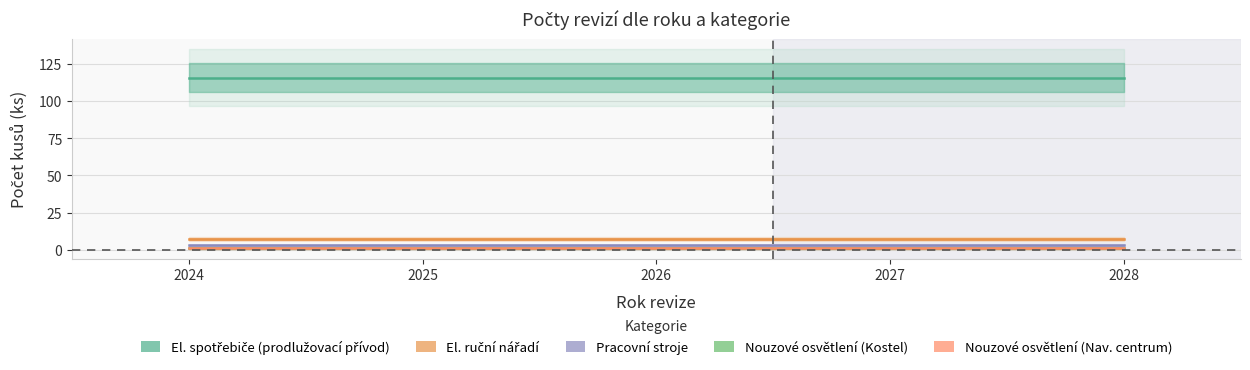

True or false: Nouzové osvětlení (Kostel) and El. ruční nářadí intersect in this chart.

False